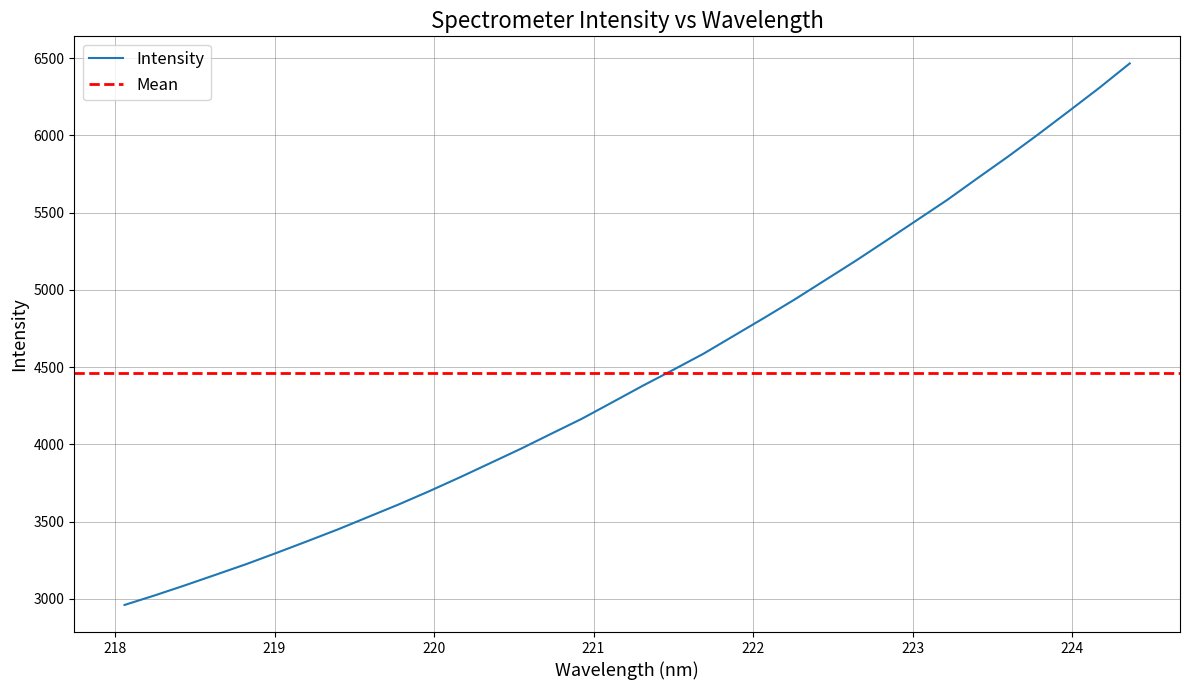

How many series are shown in this chart?

1